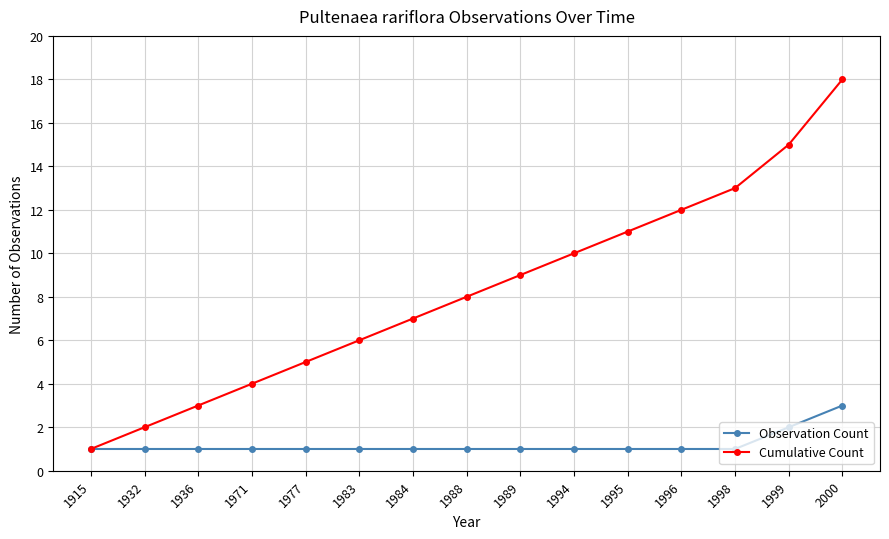

At which label does Cumulative Count reach its peak?

2000